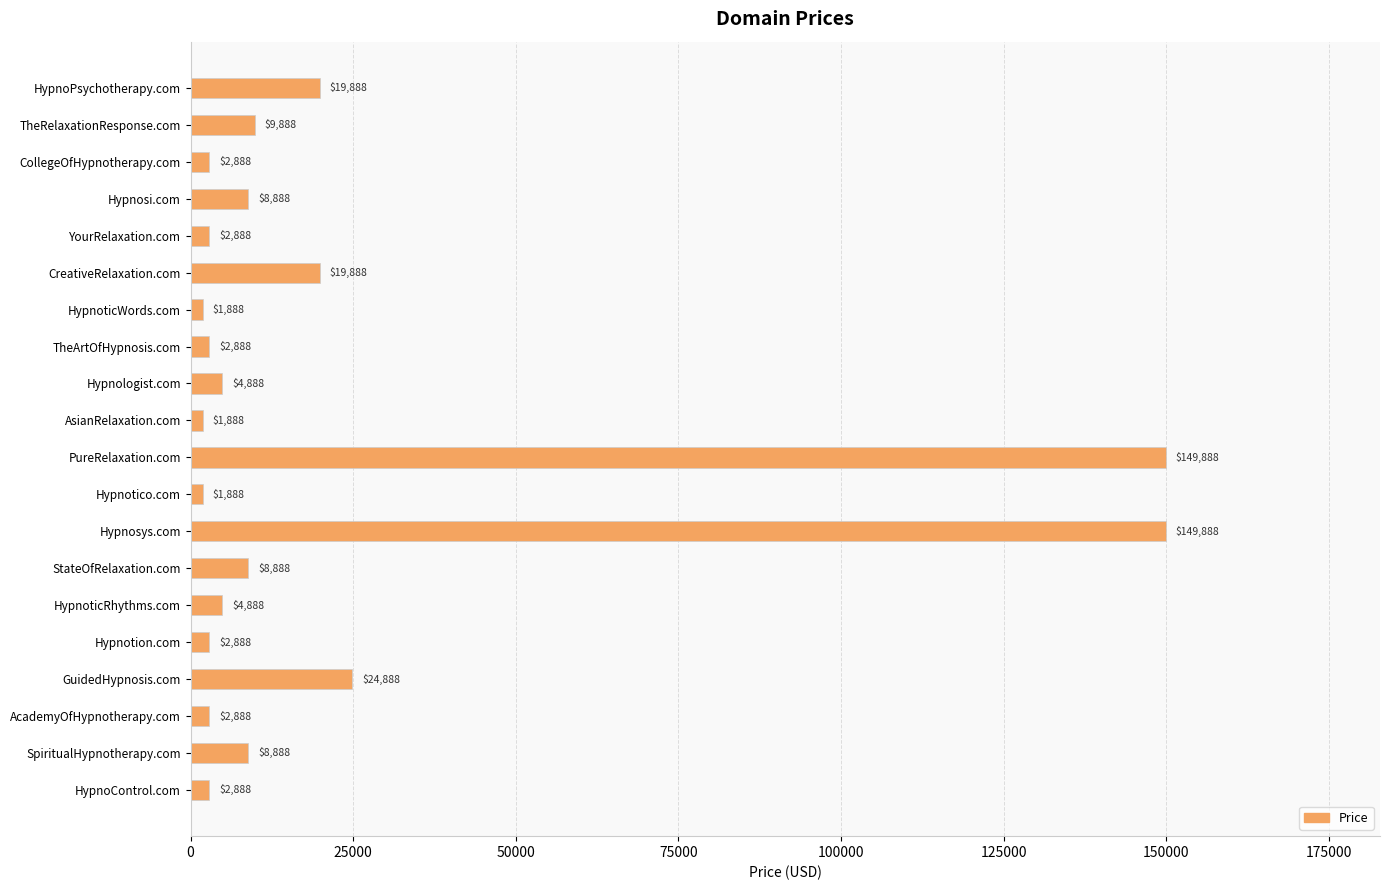

What is the smallest value displayed?

1888